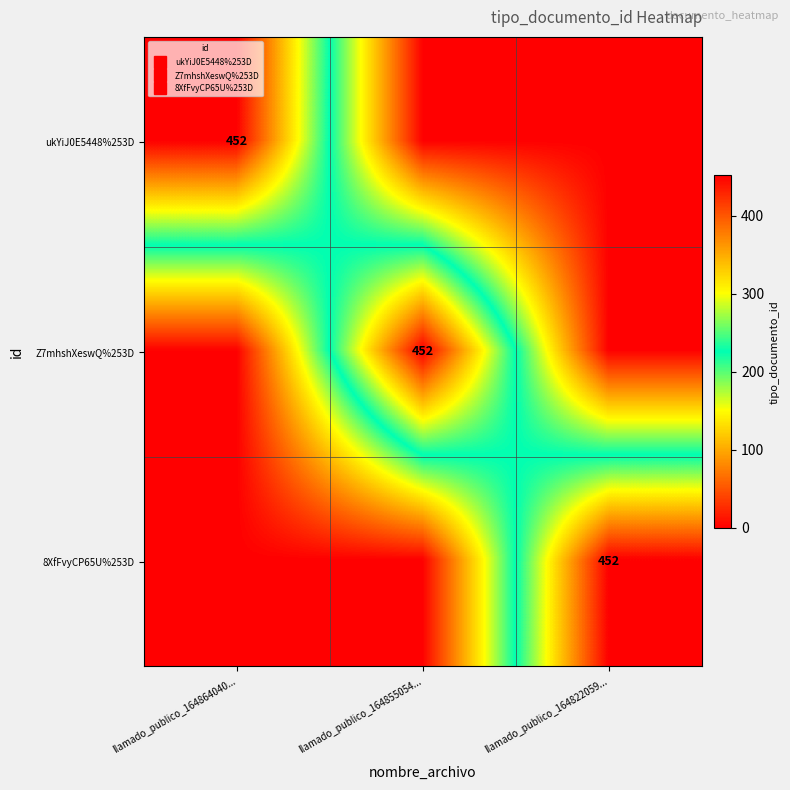

How many positive values does the Z7mhshXeswQ%253D series have?

1